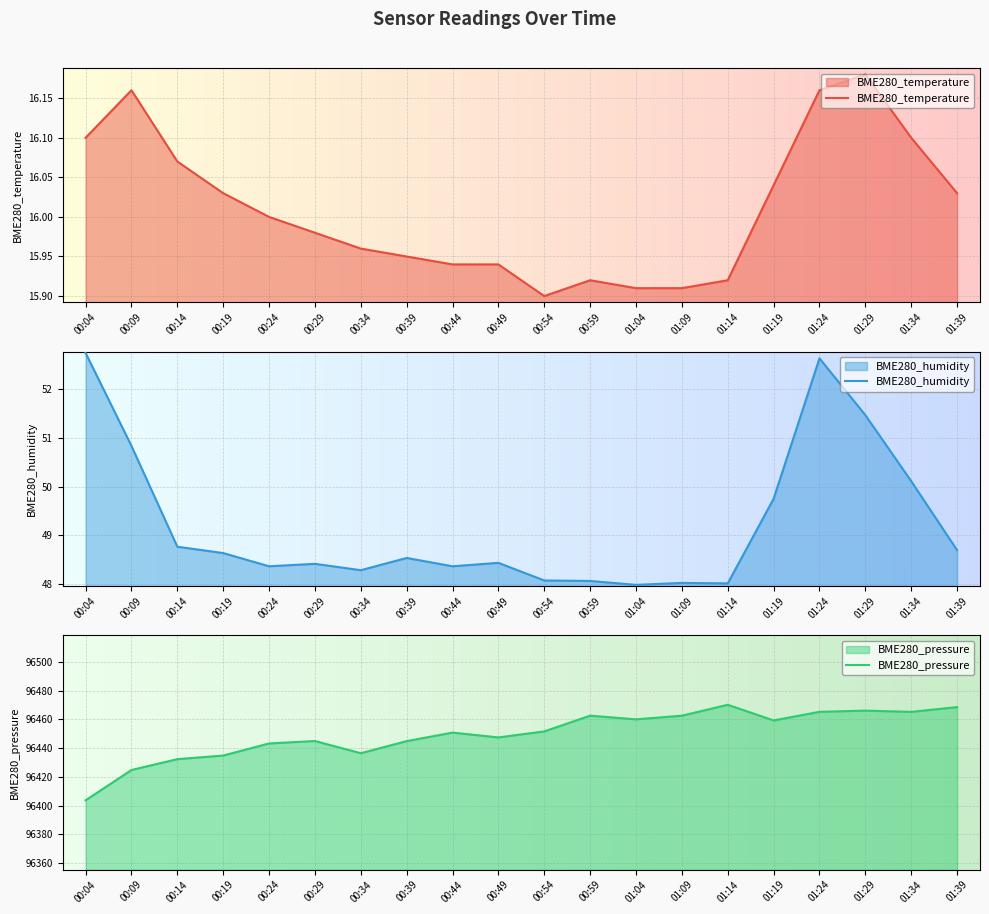

Is the value of BME280_pressure at 01:04 greater than the value of BME280_humidity at 00:44?

Yes